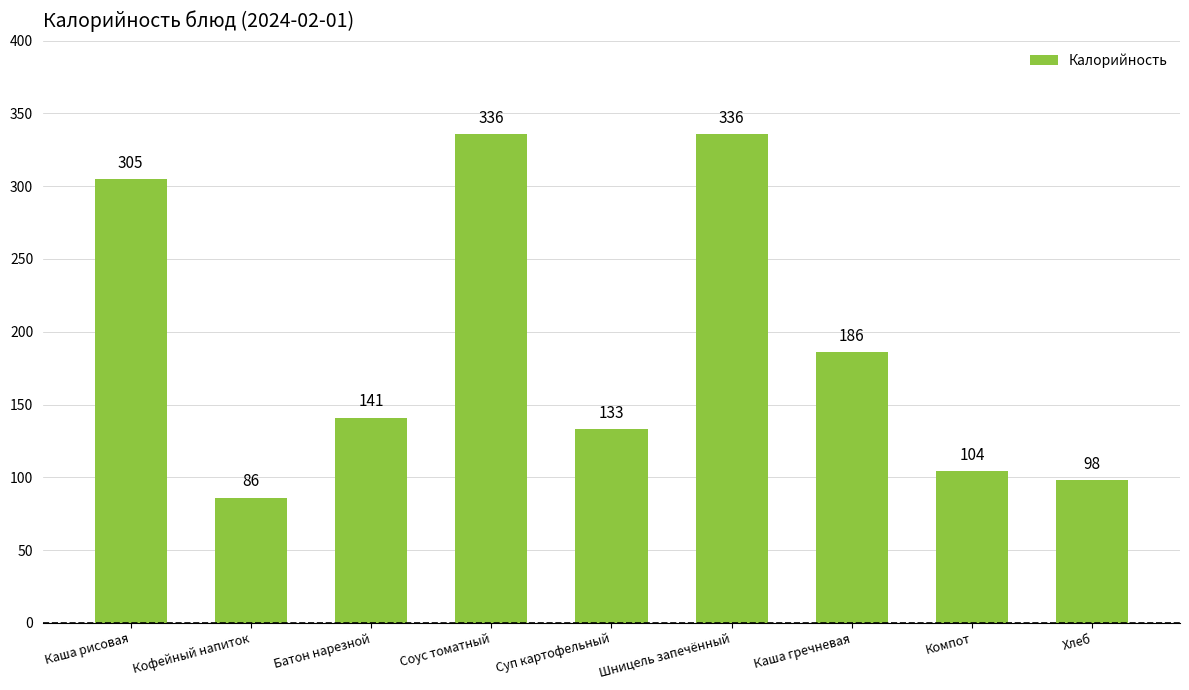

Where does the data first go above 141?

Каша рисовая